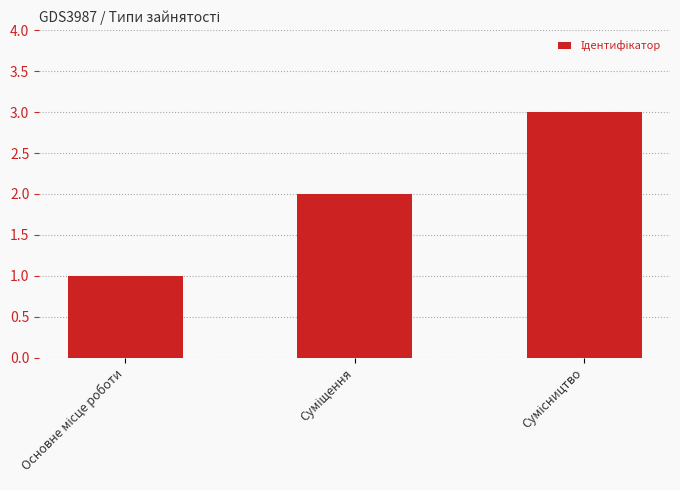

What is the maximum value shown in the chart?

3